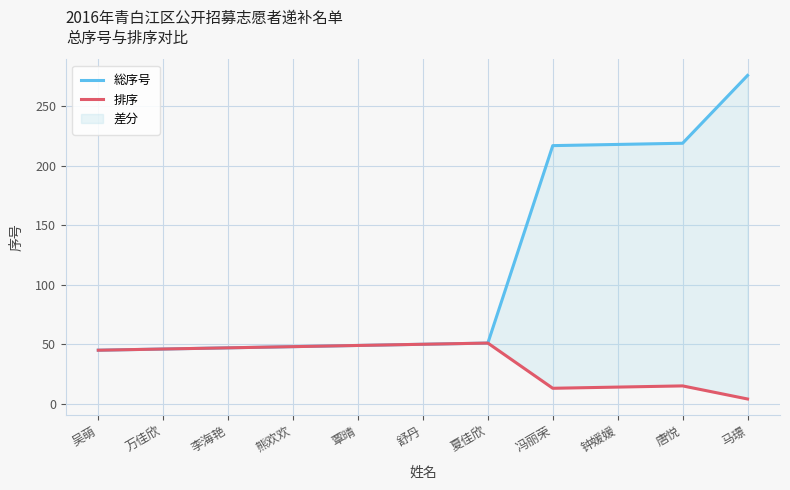

Is this an area chart (filled region under the line)?

No